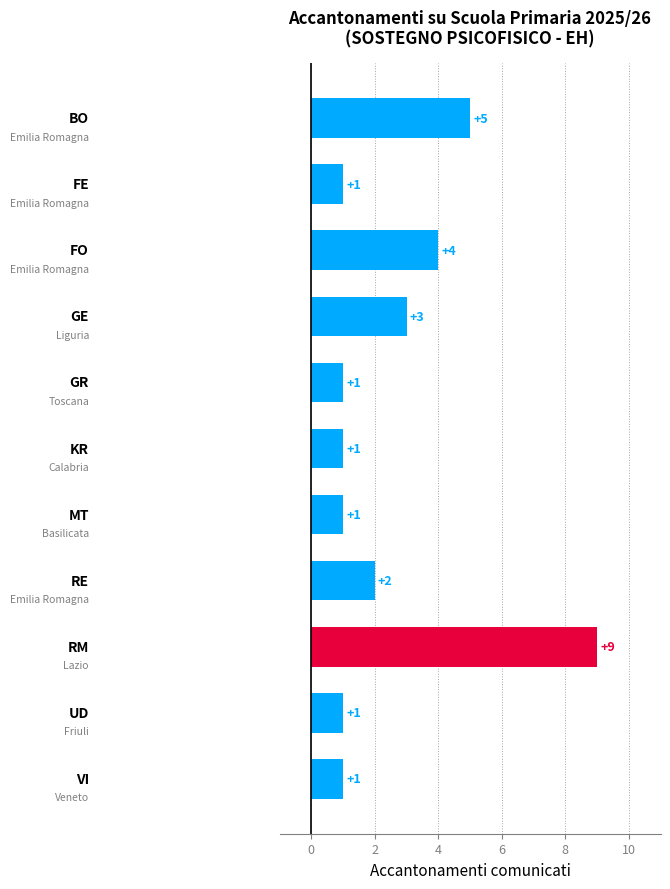

What is the difference between the maximum and minimum values?

8